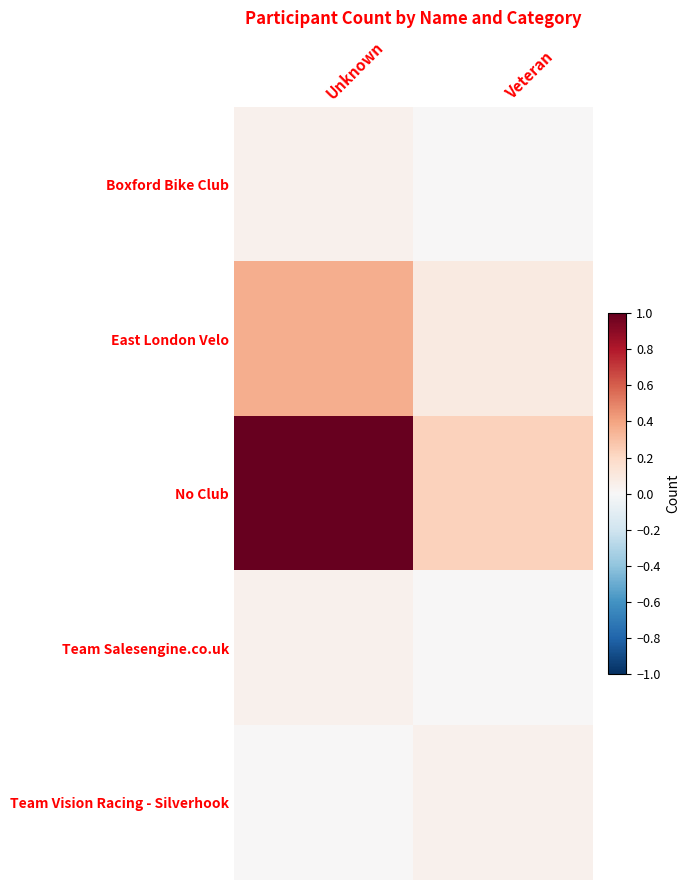

Rank the series by their maximum value, from highest to lowest.

No Club, East London Velo, Boxford Bike Club, Team Salesengine.co.uk, Team Vision Racing - Silverhook